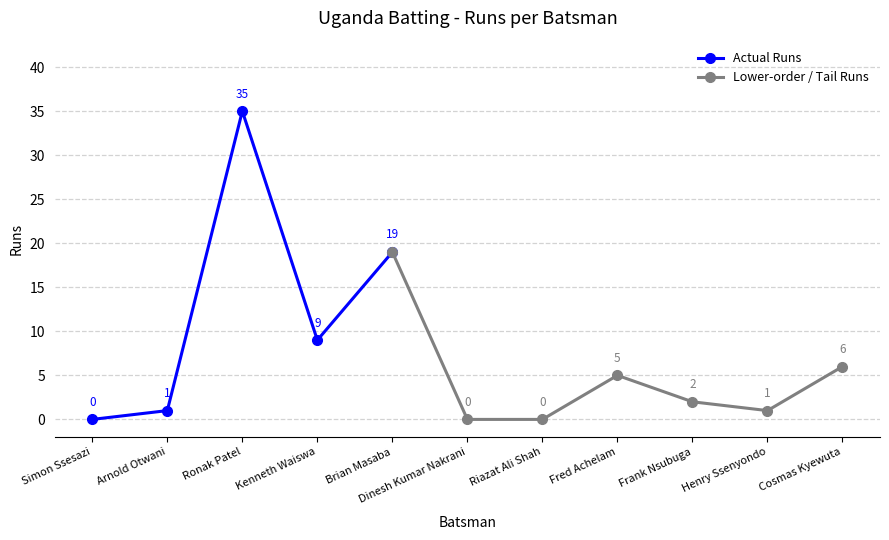

What is the label of the 11th point from the left?

Cosmas Kyewuta